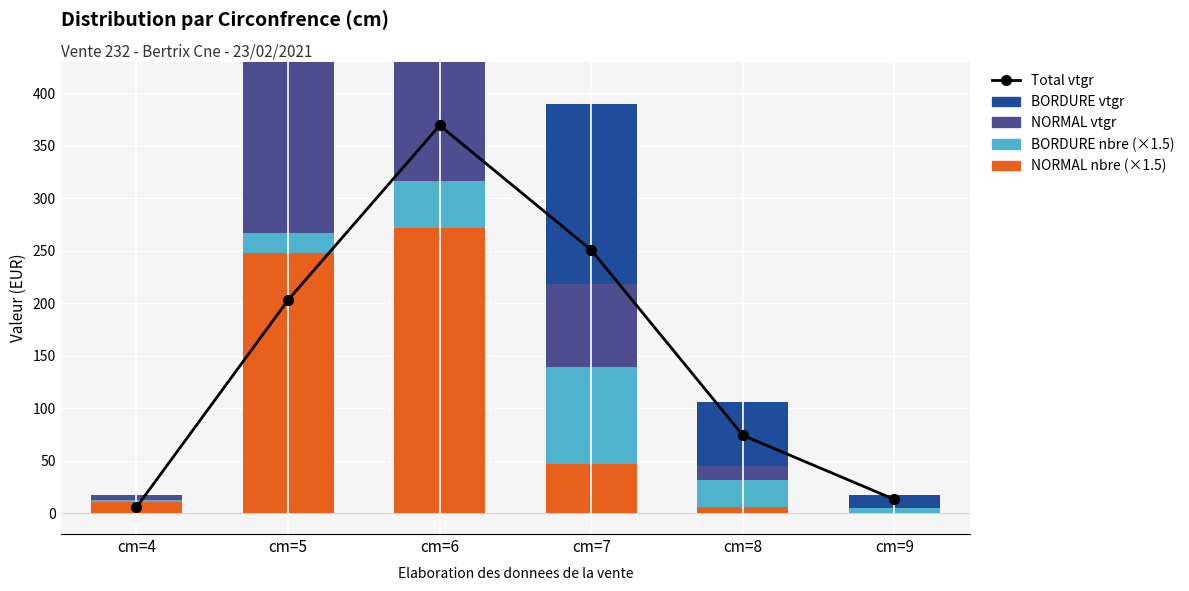

Where is Bens ind. (NORMAL vtgr) nearest to the value 157?

cm=5